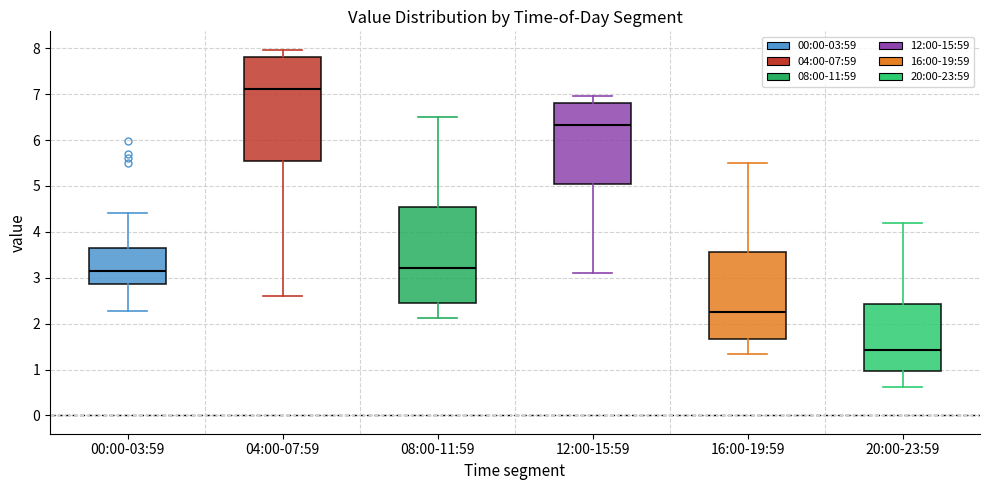

Reading left to right, transcribe this box plot: for each box, give where its median line is, the range the box spans, and where its two whiskers end, as read against the y-axis. The values are not printed on the chart, so give them approximately, as read against the axis.

00:00-03:59: median 3.2, box 2.9 to 3.7, whiskers 2.3 to 4.4
04:00-07:59: median 7.1, box 5.5 to 7.8, whiskers 2.6 to 8.0
08:00-11:59: median 3.2, box 2.5 to 4.6, whiskers 2.1 to 6.5
12:00-15:59: median 6.3, box 5.1 to 6.8, whiskers 3.1 to 7.0
16:00-19:59: median 2.3, box 1.7 to 3.6, whiskers 1.3 to 5.5
20:00-23:59: median 1.4, box 1.0 to 2.4, whiskers 0.6 to 4.2